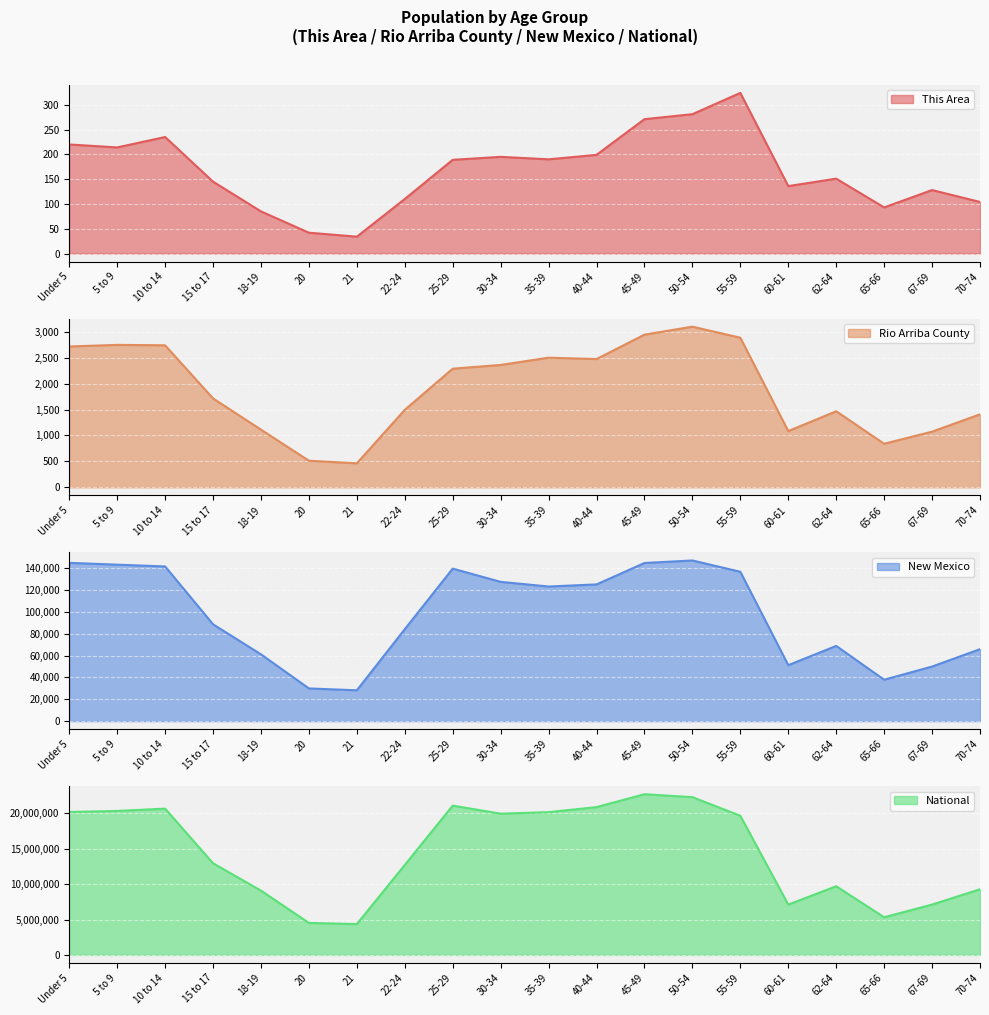

At Under 5, list the series in order from largest to smallest.

National, New Mexico, Rio Arriba County, This Area